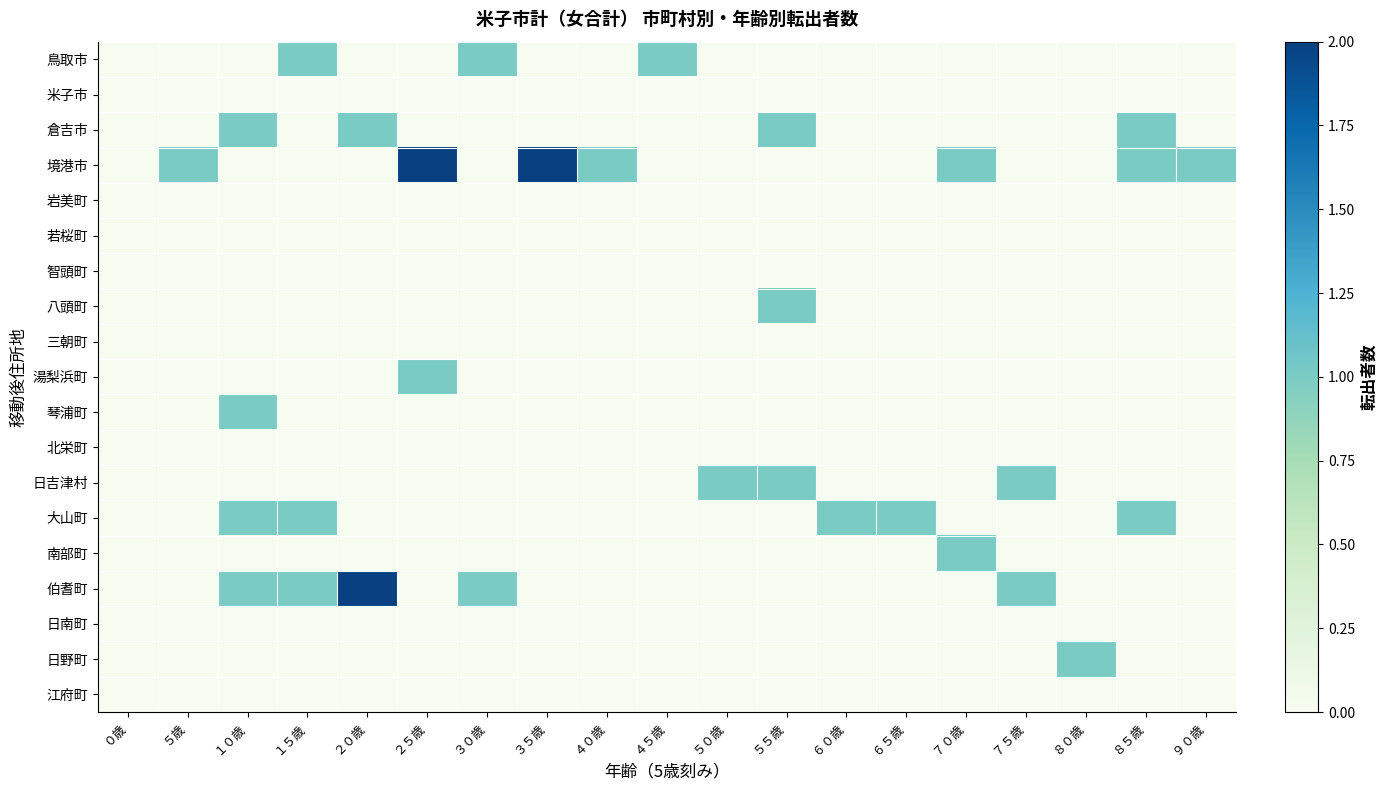

Rank the series at ８０歳 from lowest to highest value.

鳥取市, 米子市, 倉吉市, 境港市, 岩美町, 若桜町, 智頭町, 八頭町, 三朝町, 湯梨浜町, 琴浦町, 北栄町, 日吉津村, 大山町, 南部町, 伯耆町, 日南町, 江府町, 日野町